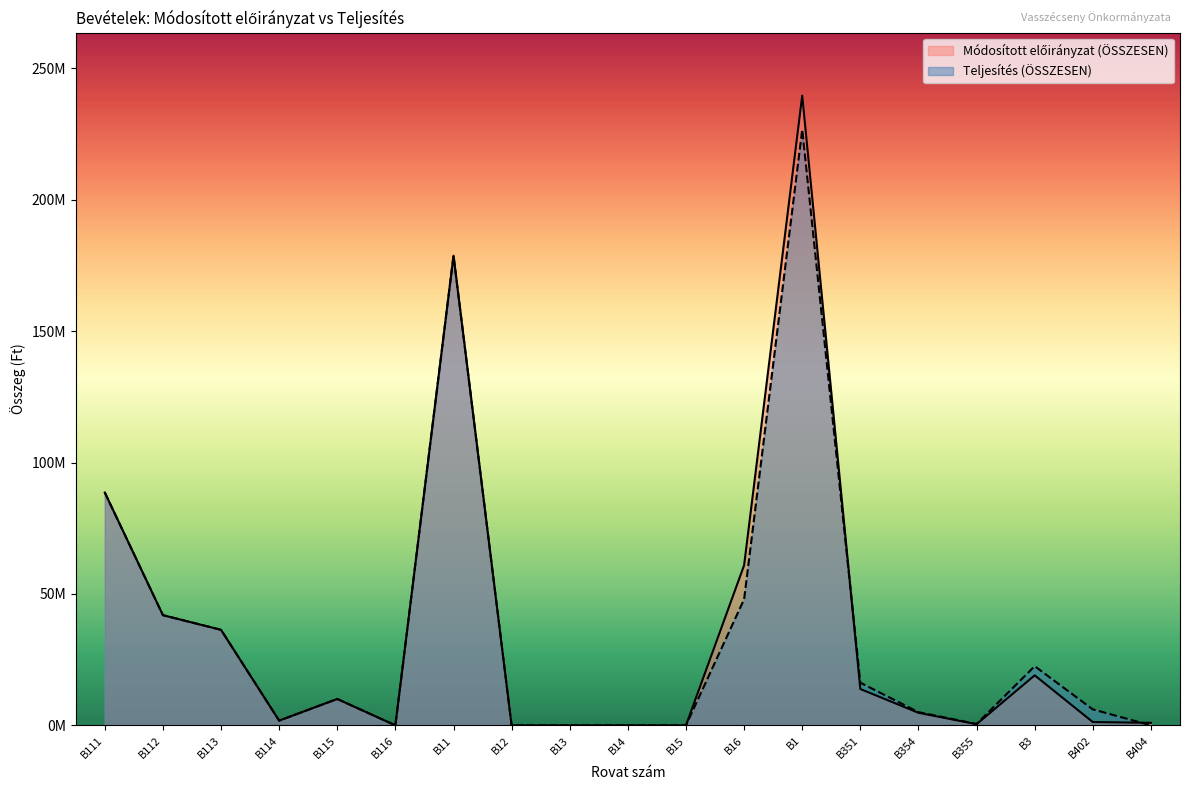

What are all the series names shown in the legend?

Módosított előirányzat (ÖSSZESEN), Teljesítés (ÖSSZESEN)